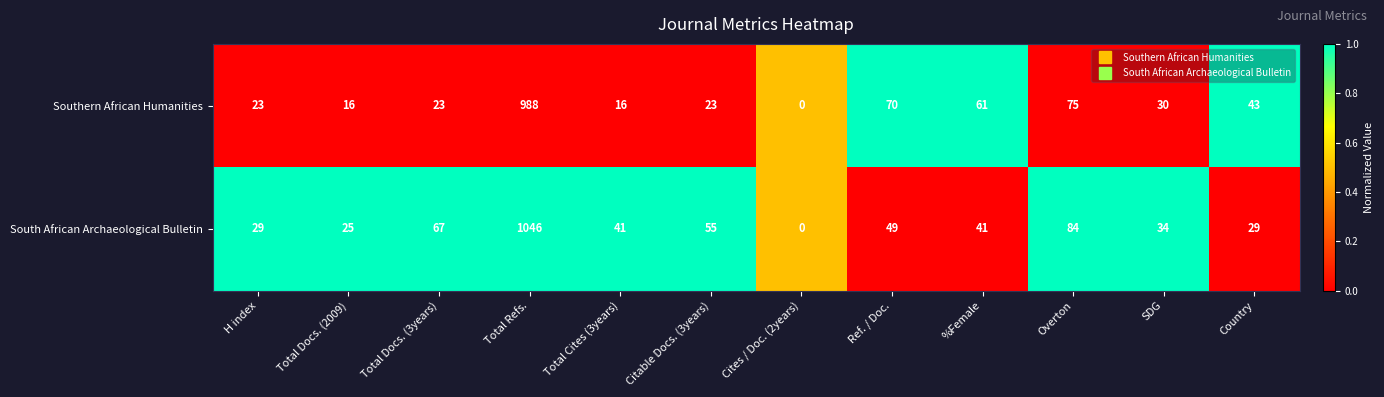

The Southern African Humanities series shows 42 at %Female. True or false?

False